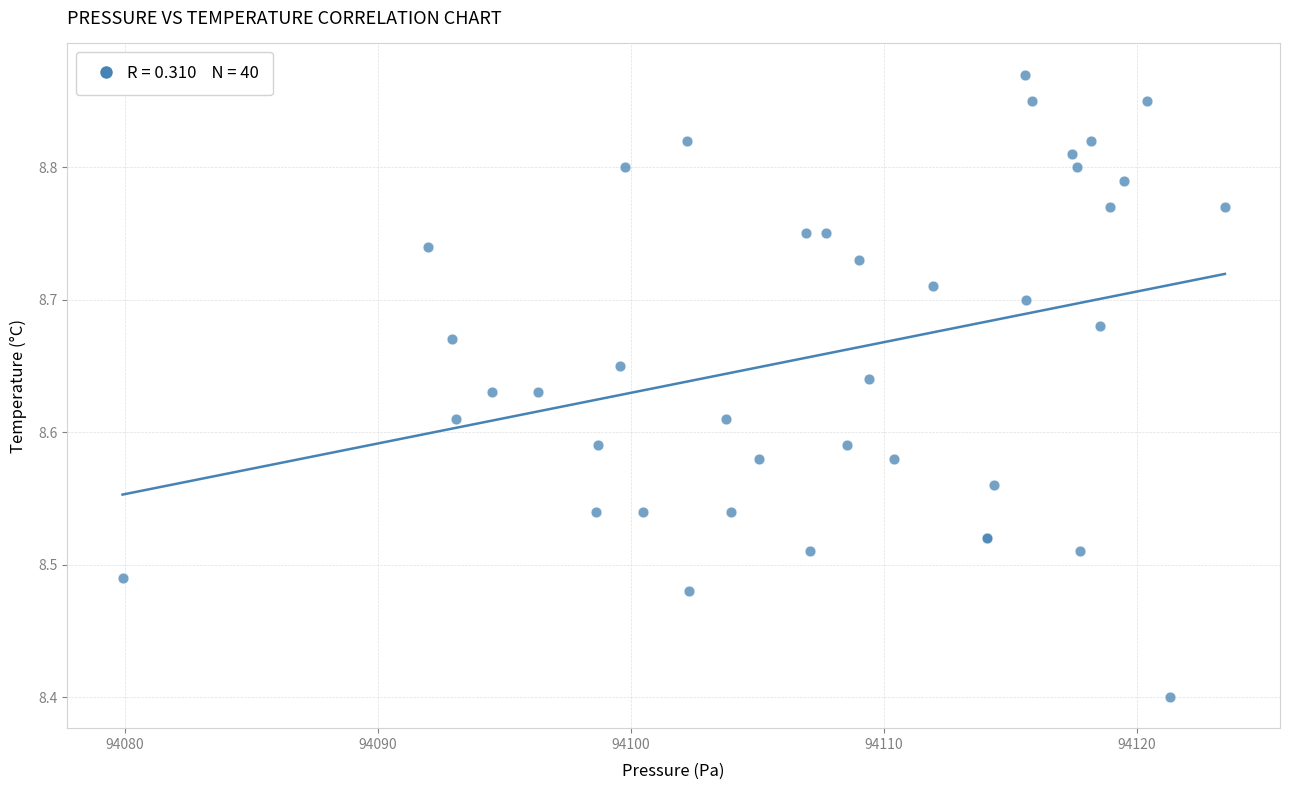

What Y value in the scatter plot is closest to 8?

8.4